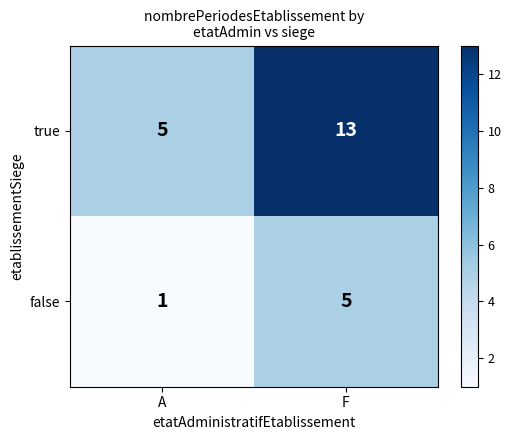

Count the number of data series in this chart.

2